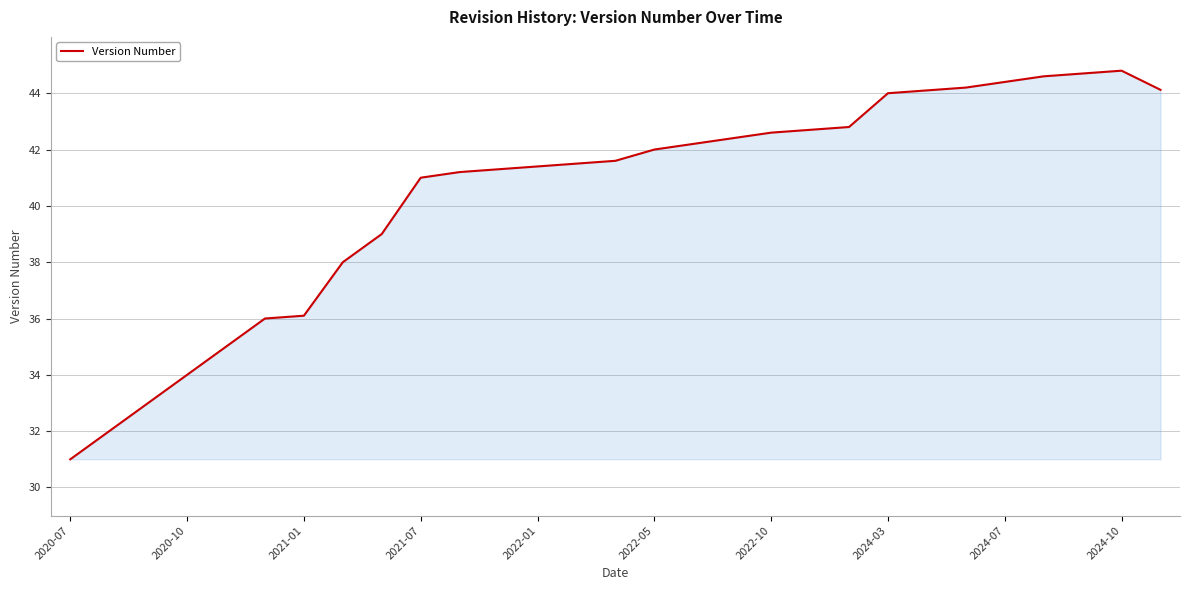

What is the difference between the maximum and minimum values?

13.8